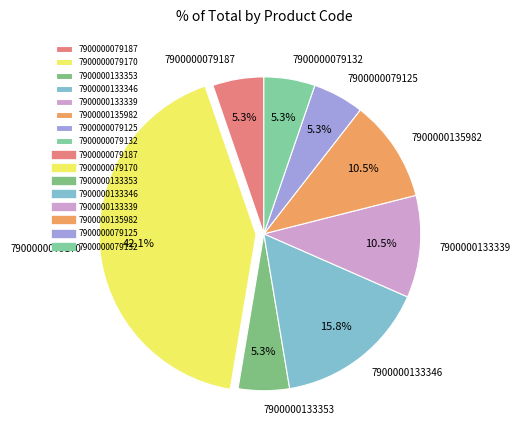

Combined, do 7900000133346 and 7900000079125 account for over 50%?

No